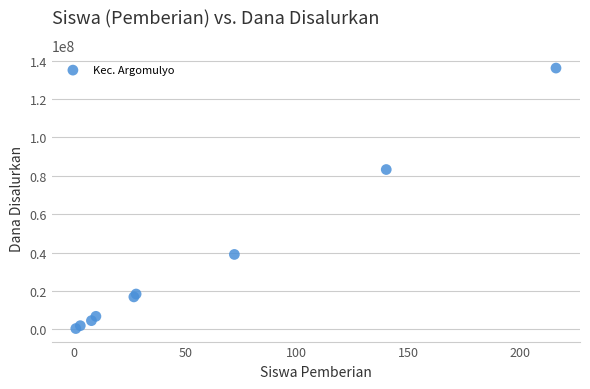

What is the average X value?

56